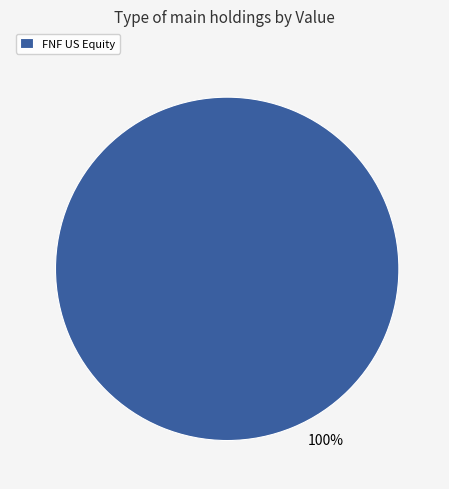

Rank the categories by value from highest to lowest.

FNF US Equity